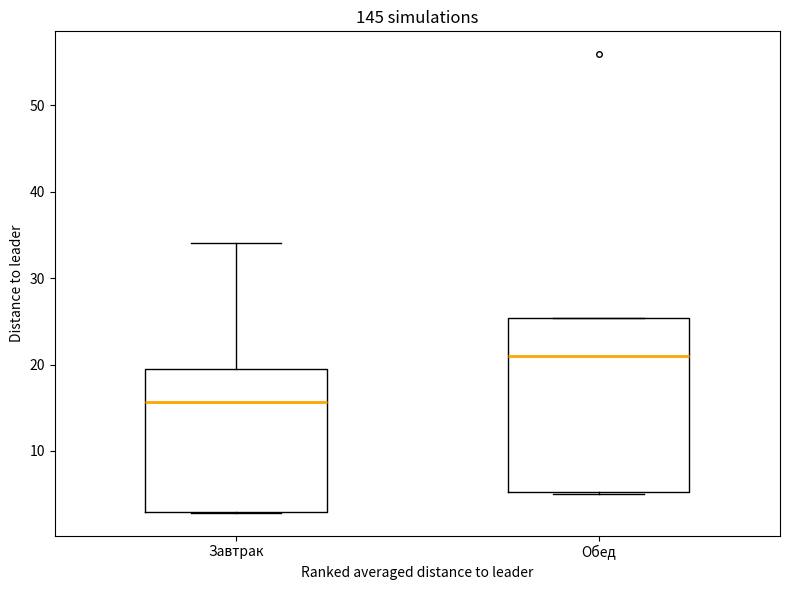

Which box is the tallest, from its lower edge to its upper edge?

Обед